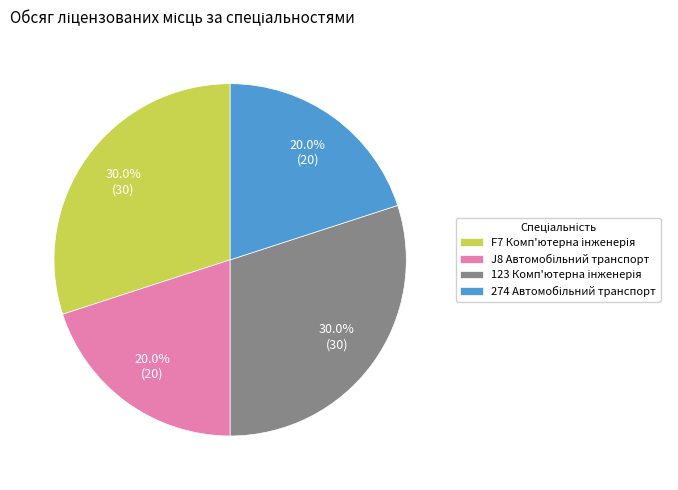

Does any single category account for the majority?

No